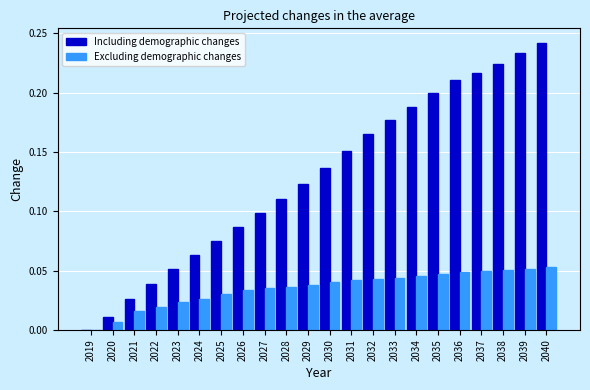

Is it true that Excluding demographic changes equals 0.0 at 2025?

True